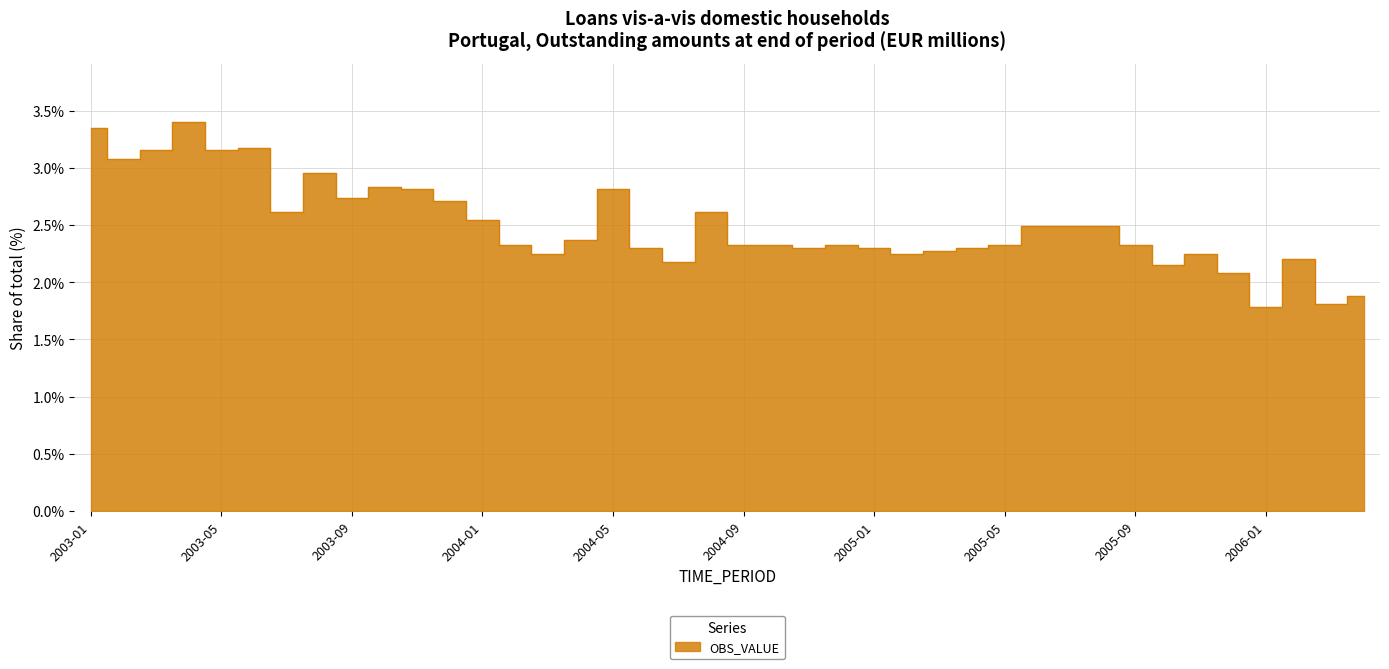

List the labels in order of value, largest first.

2003-04, 2003-01, 2003-06, 2003-03, 2003-05, 2003-02, 2003-08, 2003-10, 2003-11, 2004-05, 2003-09, 2003-12, 2003-07, 2004-08, 2004-01, 2005-06, 2005-07, 2005-08, 2004-04, 2004-02, 2004-09, 2004-10, 2004-12, 2005-05, 2005-09, 2004-06, 2004-11, 2005-01, 2005-04, 2005-03, 2004-03, 2005-02, 2005-11, 2006-02, 2004-07, 2005-10, 2005-12, 2006-04, 2006-03, 2006-01